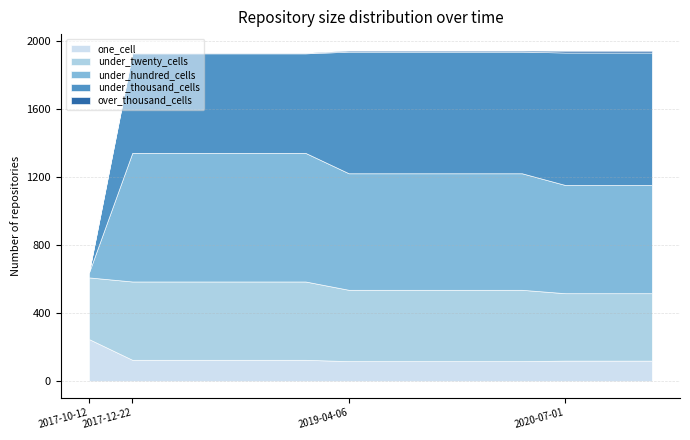

At how many categories does at least one series exceed 580?

13